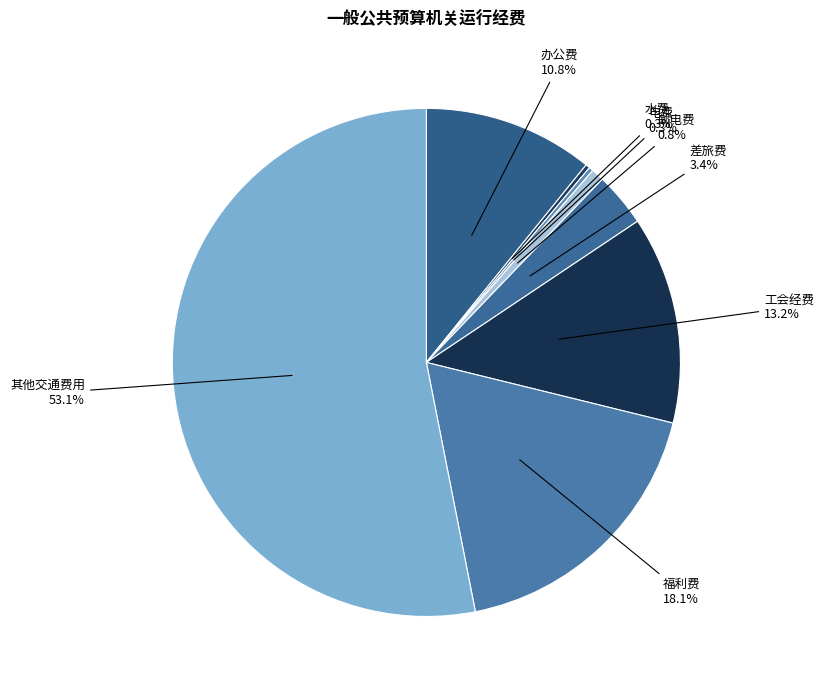

What percentage is NOT represented by 工会经费?

86.8%